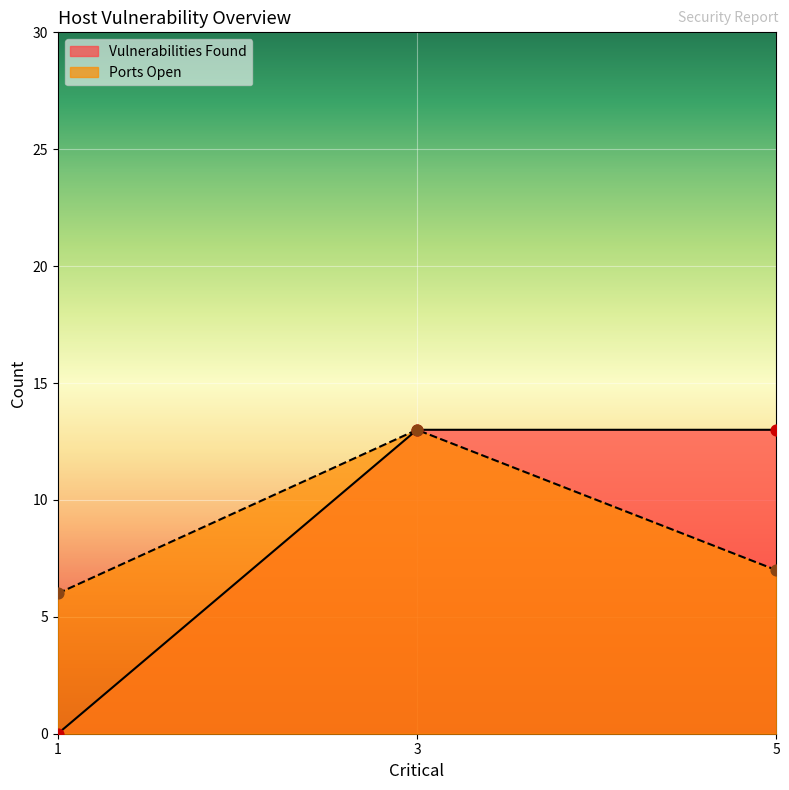

At which category is the sum across all series the highest?

3